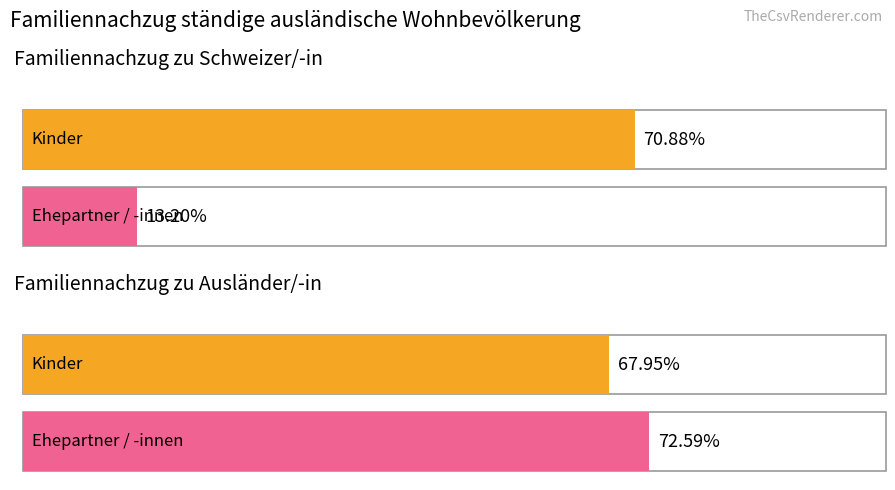

List the series in order of their overall mean, highest first.

Kinder, Ehepartner / -innen